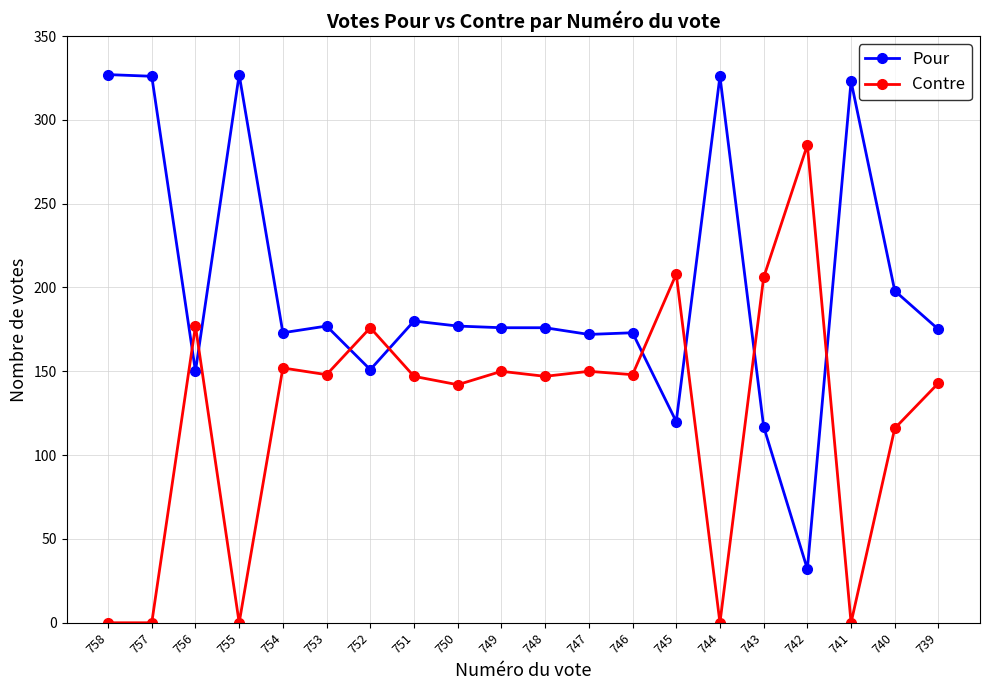

True or false: Contre has more than 2 points higher than both neighbors.

True